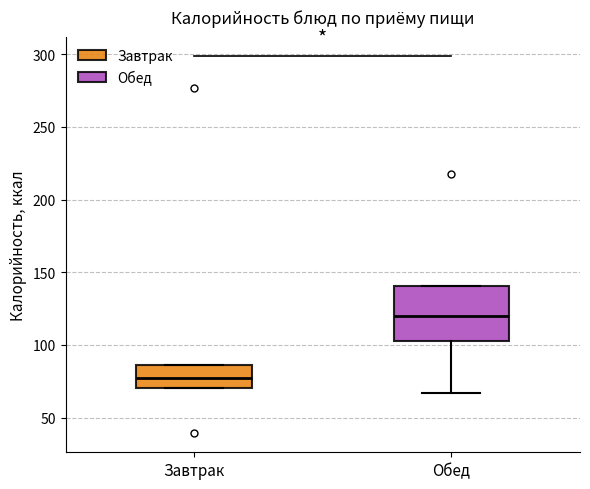

Reading left to right, transcribe this box plot: for each box, give where its median line is, the range the box spans, and where its two whiskers end, as read against the y-axis. The values are not printed on the chart, so give them approximately, as read against the axis.

Завтрак: median 75, box 70 to 85, whiskers 70 to 85
Обед: median 120, box 100 to 140, whiskers 65 to 140